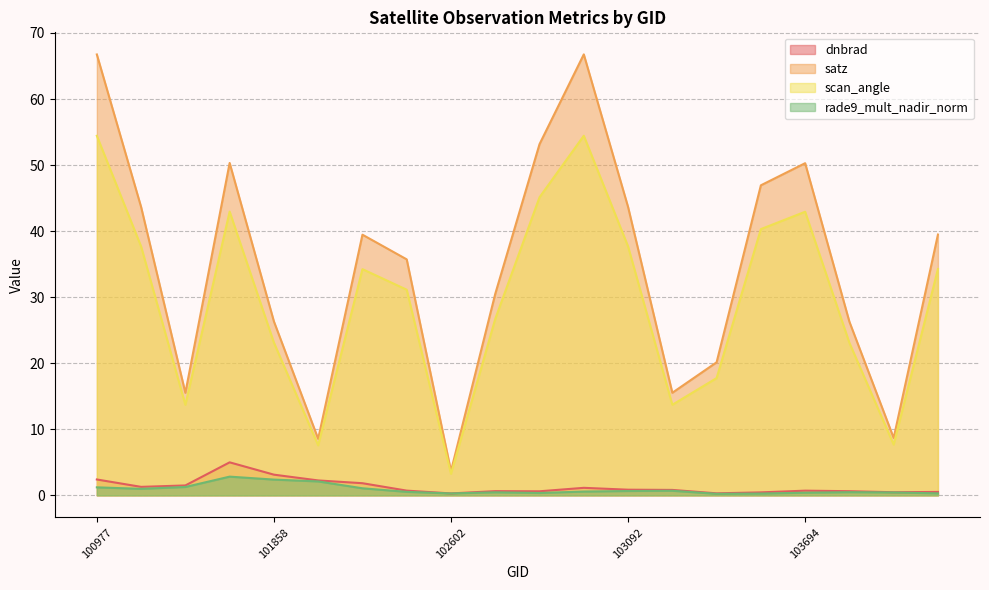

How many lines are shown in the chart?

4